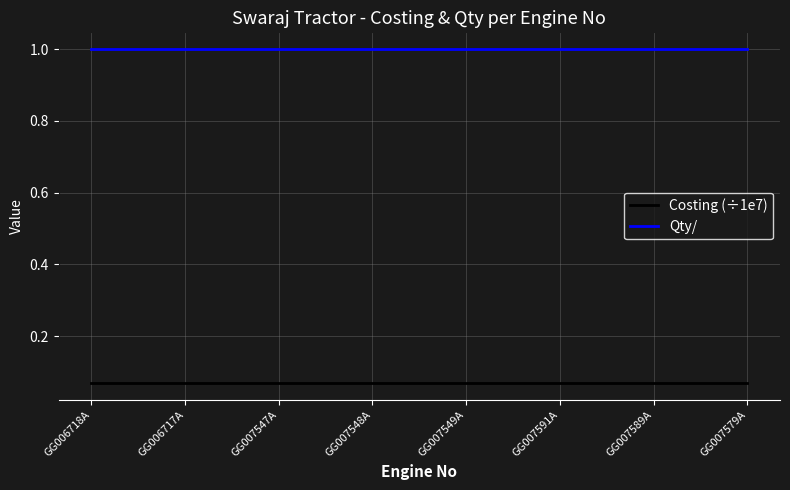

The value of Qty/ at GG006718A is 1.8. True or false?

False